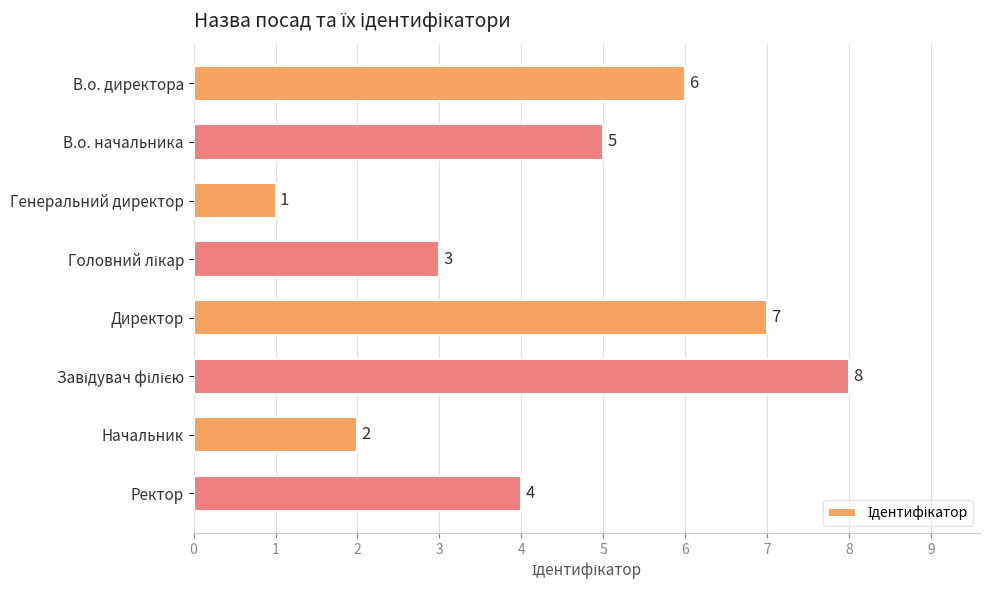

How many values are between 3 and 7?

5